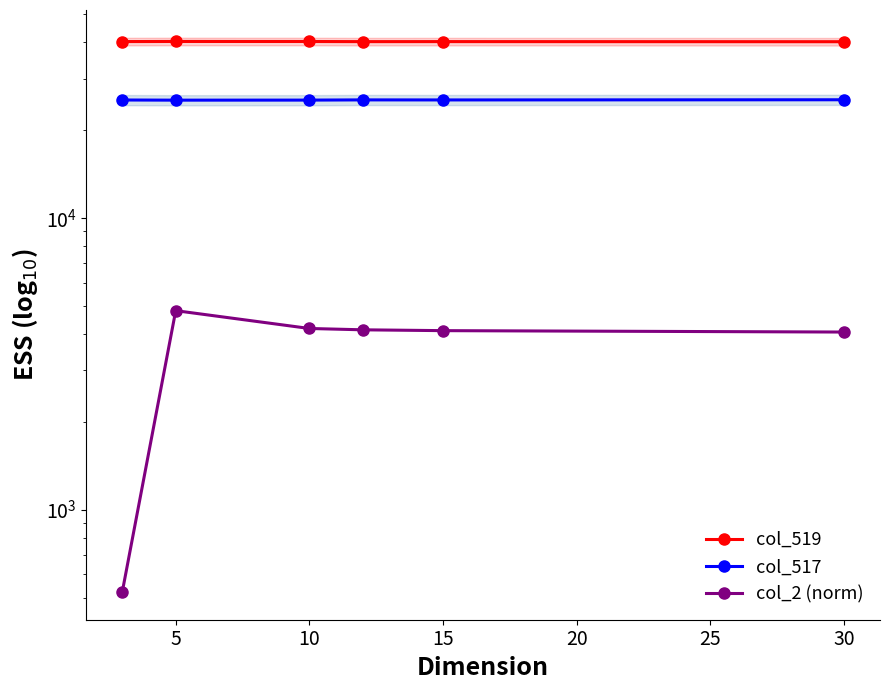

True or false: col_517 and col_519 cross at least once.

False